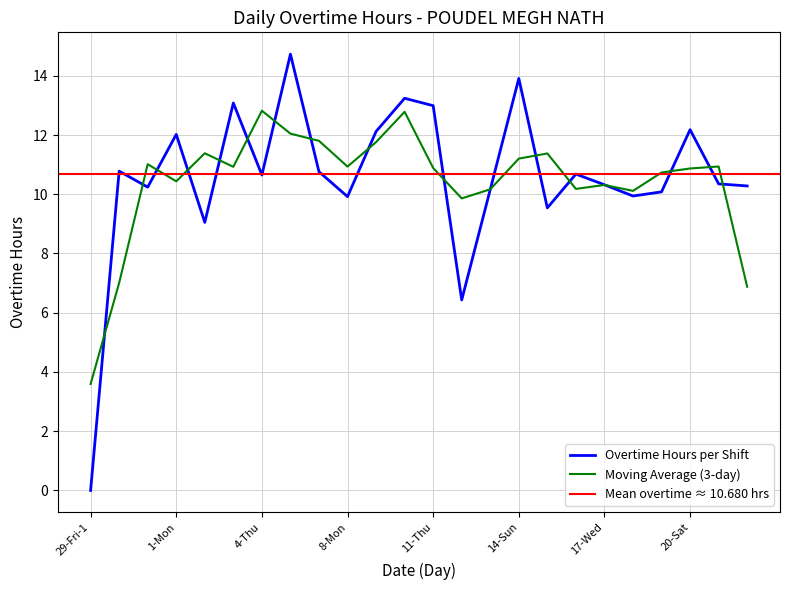

At which category does the chart reach its minimum across all series?

29-Fri-1